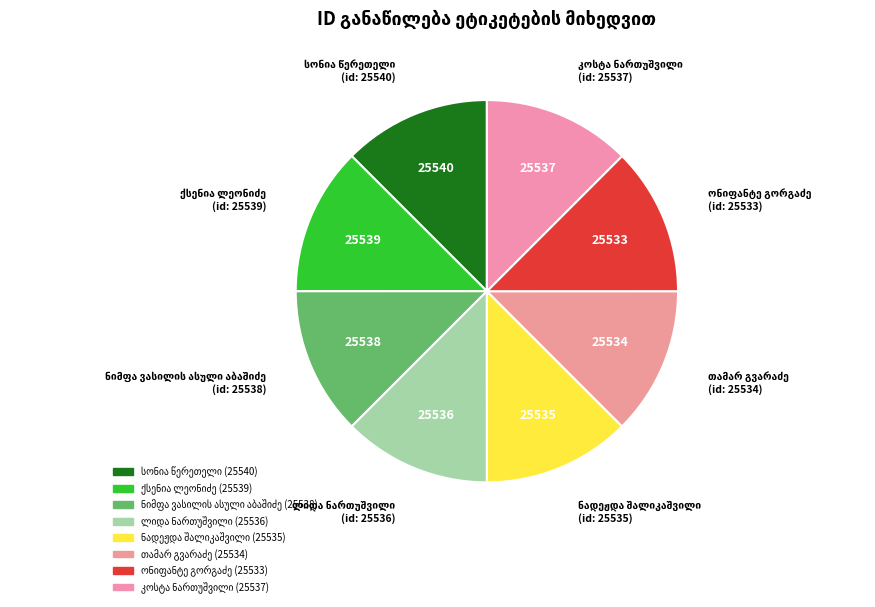

Which slice is the smallest?

ონიფანტე გორგაძე